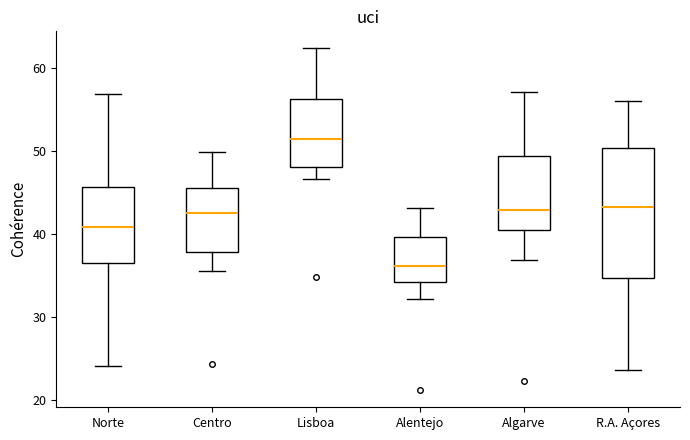

Which box's median line is the lowest?

Alentejo